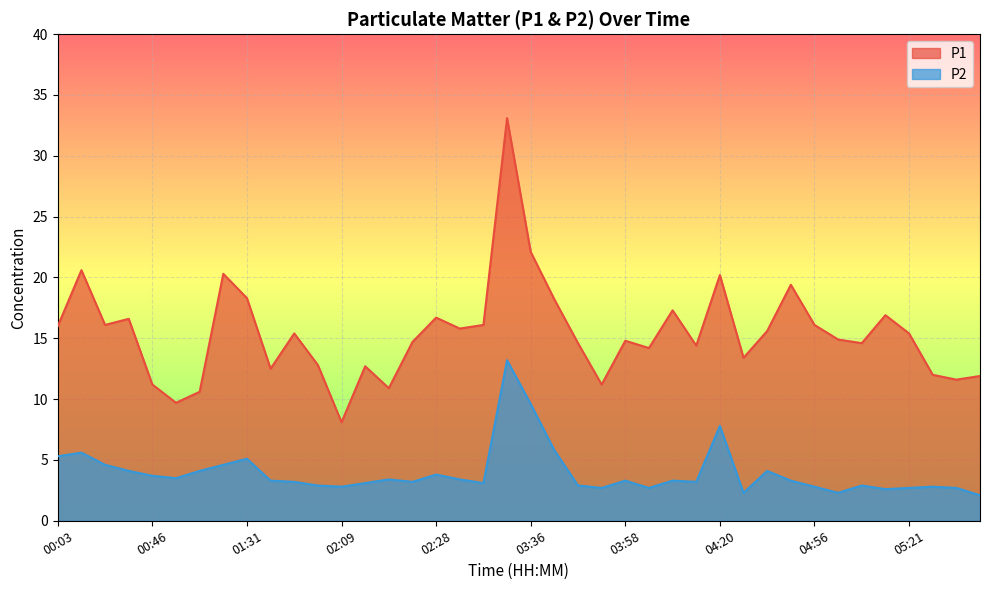

What is the sum of the P1 values at 05:15 and 00:06?

37.5